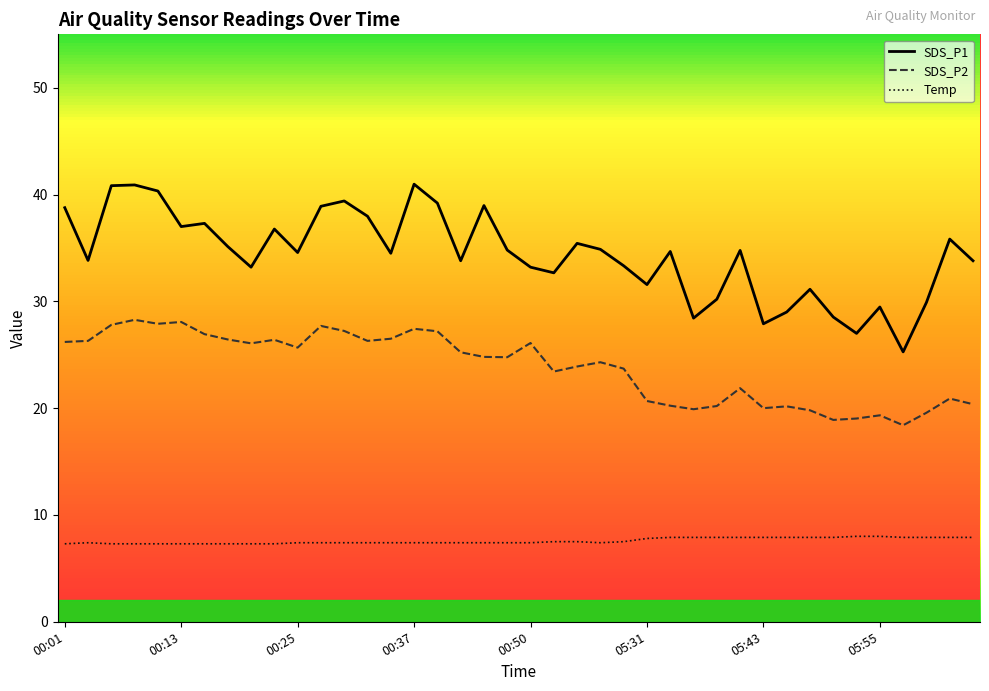

Which series has the largest total across all categories?

SDS_P1